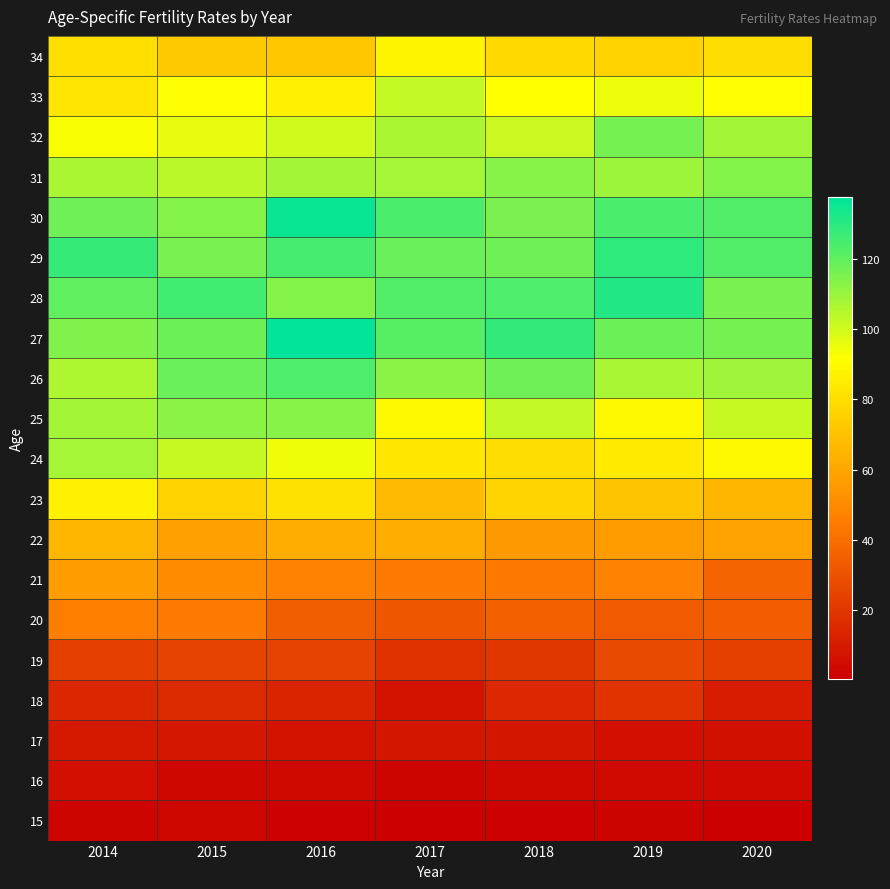

How many series are shown in this chart?

20